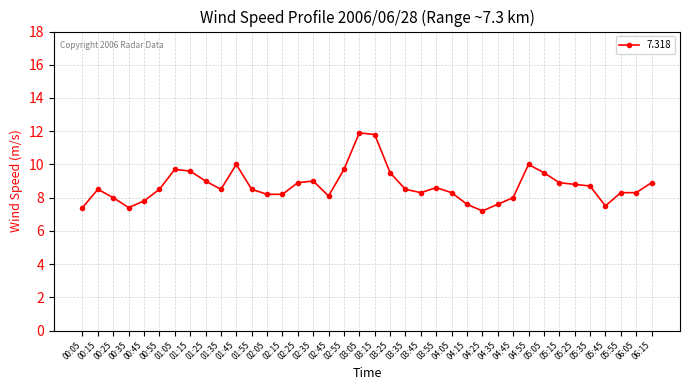

The chart shows a value of 8.0 at 00:25. True or false?

True